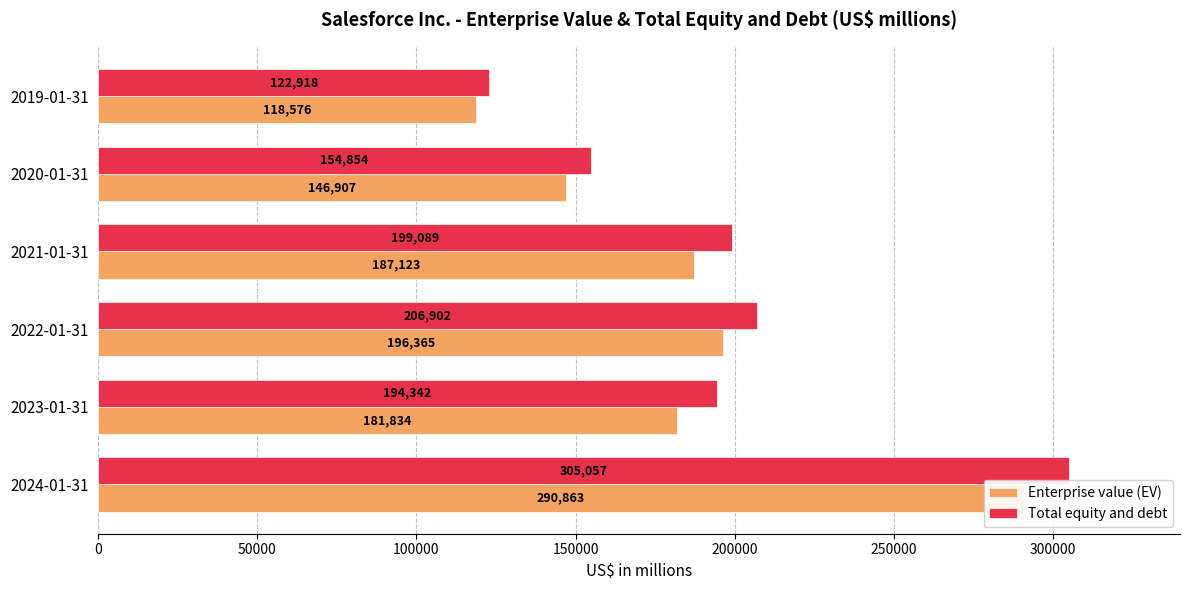

Reading left to right, list all the values displayed in this chart.

Enterprise value (EV): 290863	181834	196365	187123	146907	118576
Total equity and debt: 305057	194342	206902	199089	154854	122918